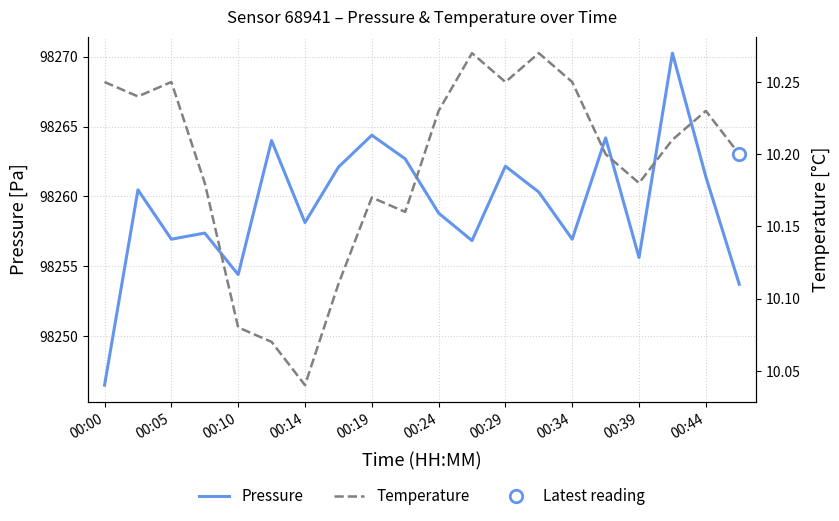

What are all the series names shown in the legend?

Pressure, Temperature